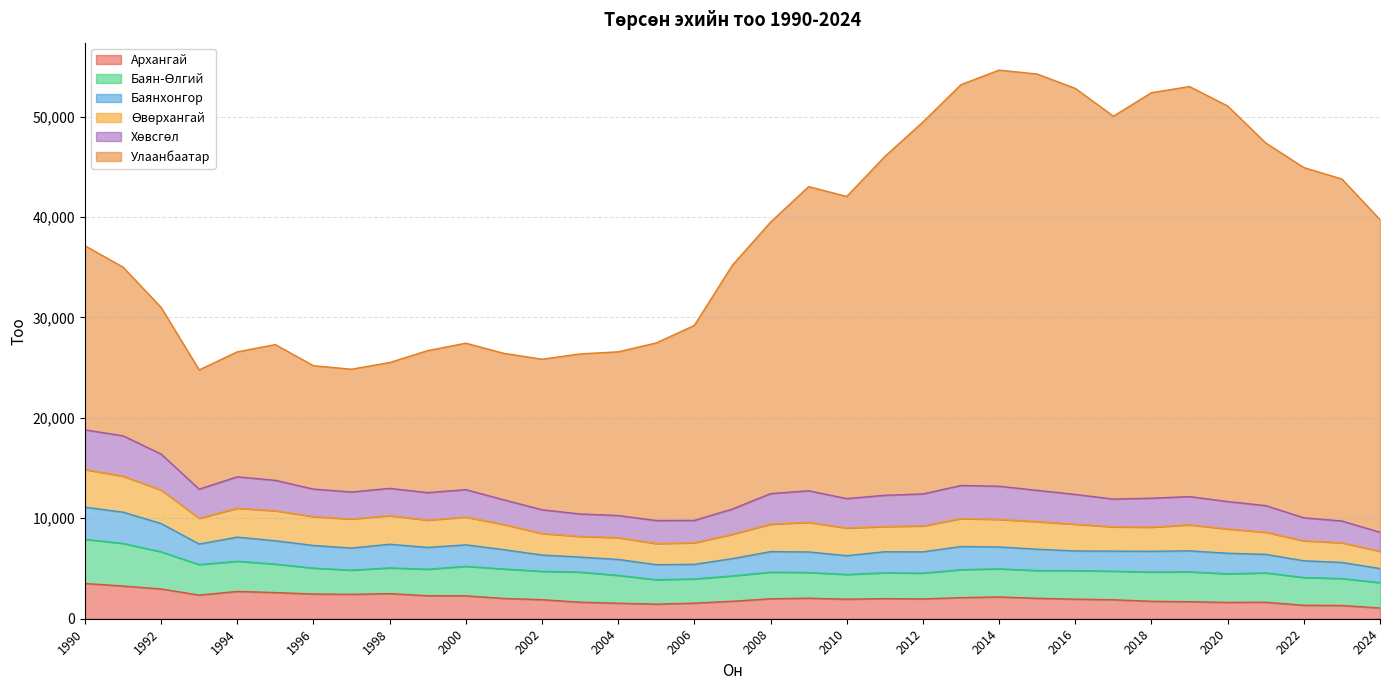

Which series has the largest total across all categories?

Улаанбаатар